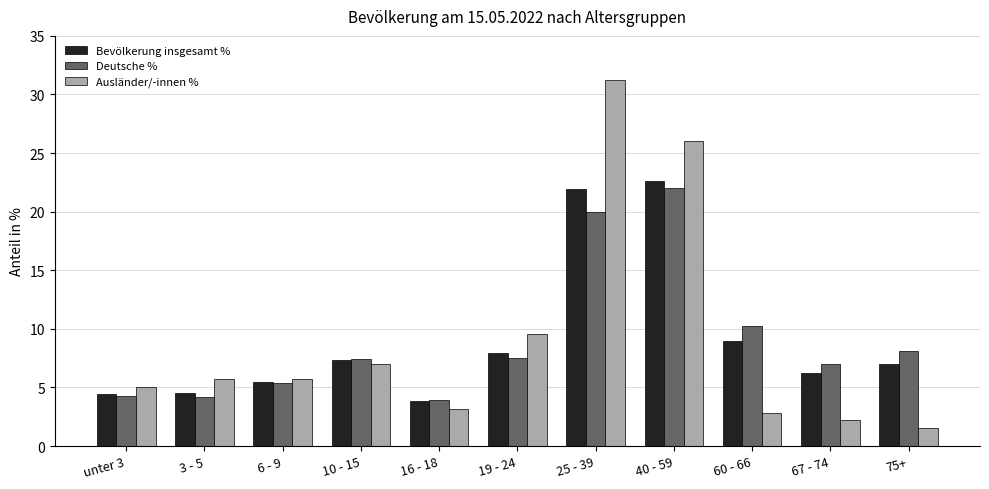

What position from the left is 19 - 24?

6